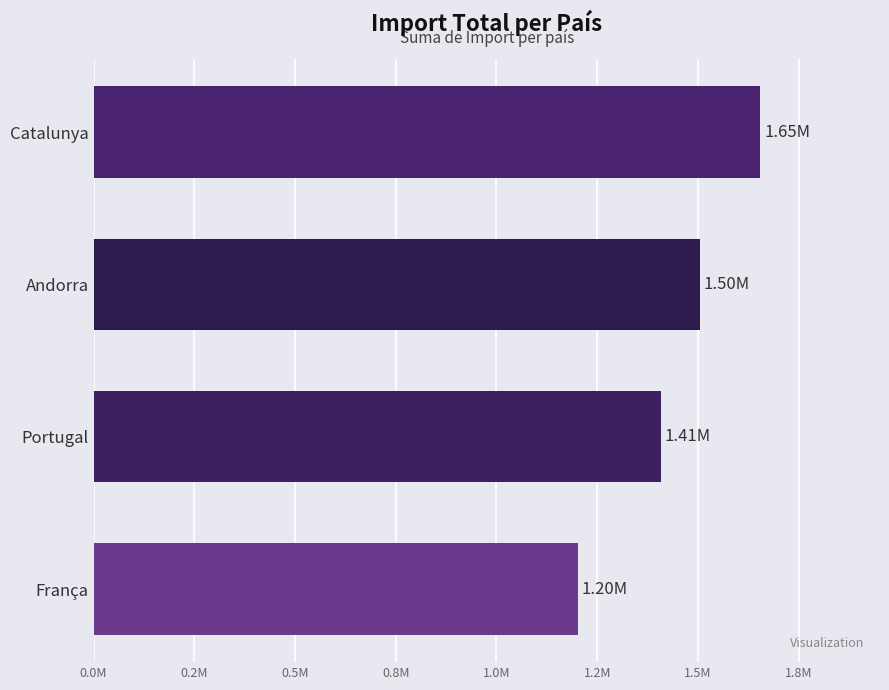

Are the bars horizontal?

Yes